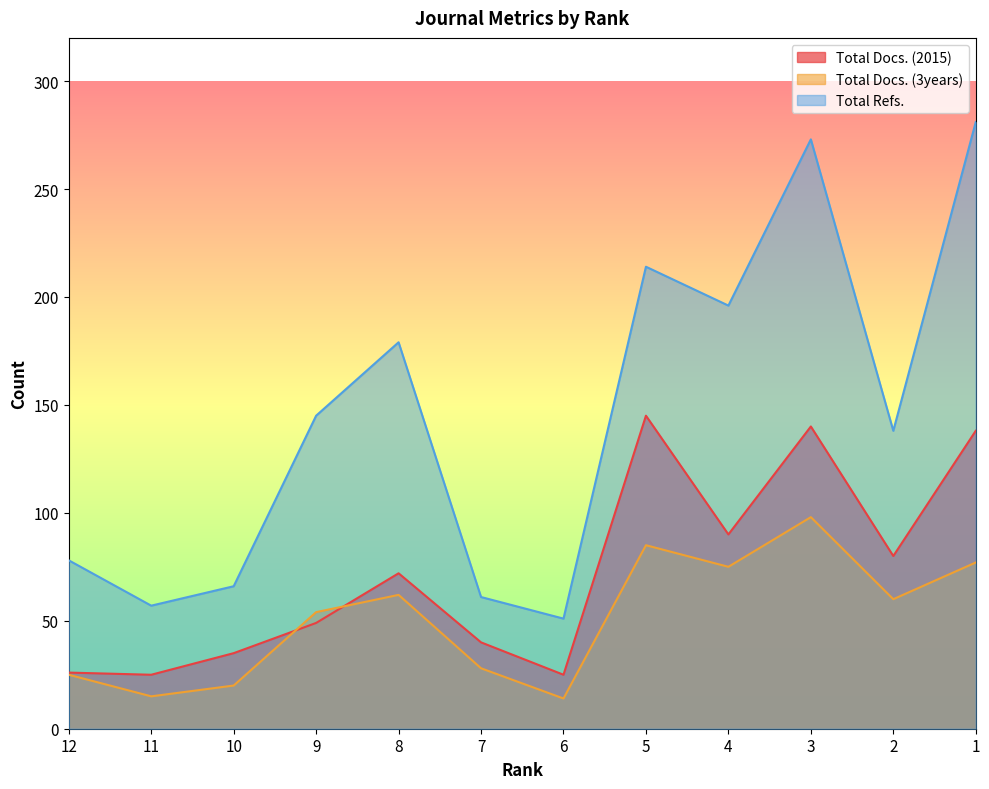

Read the Total Docs. (3years) value at 2, to the nearest 5.

60